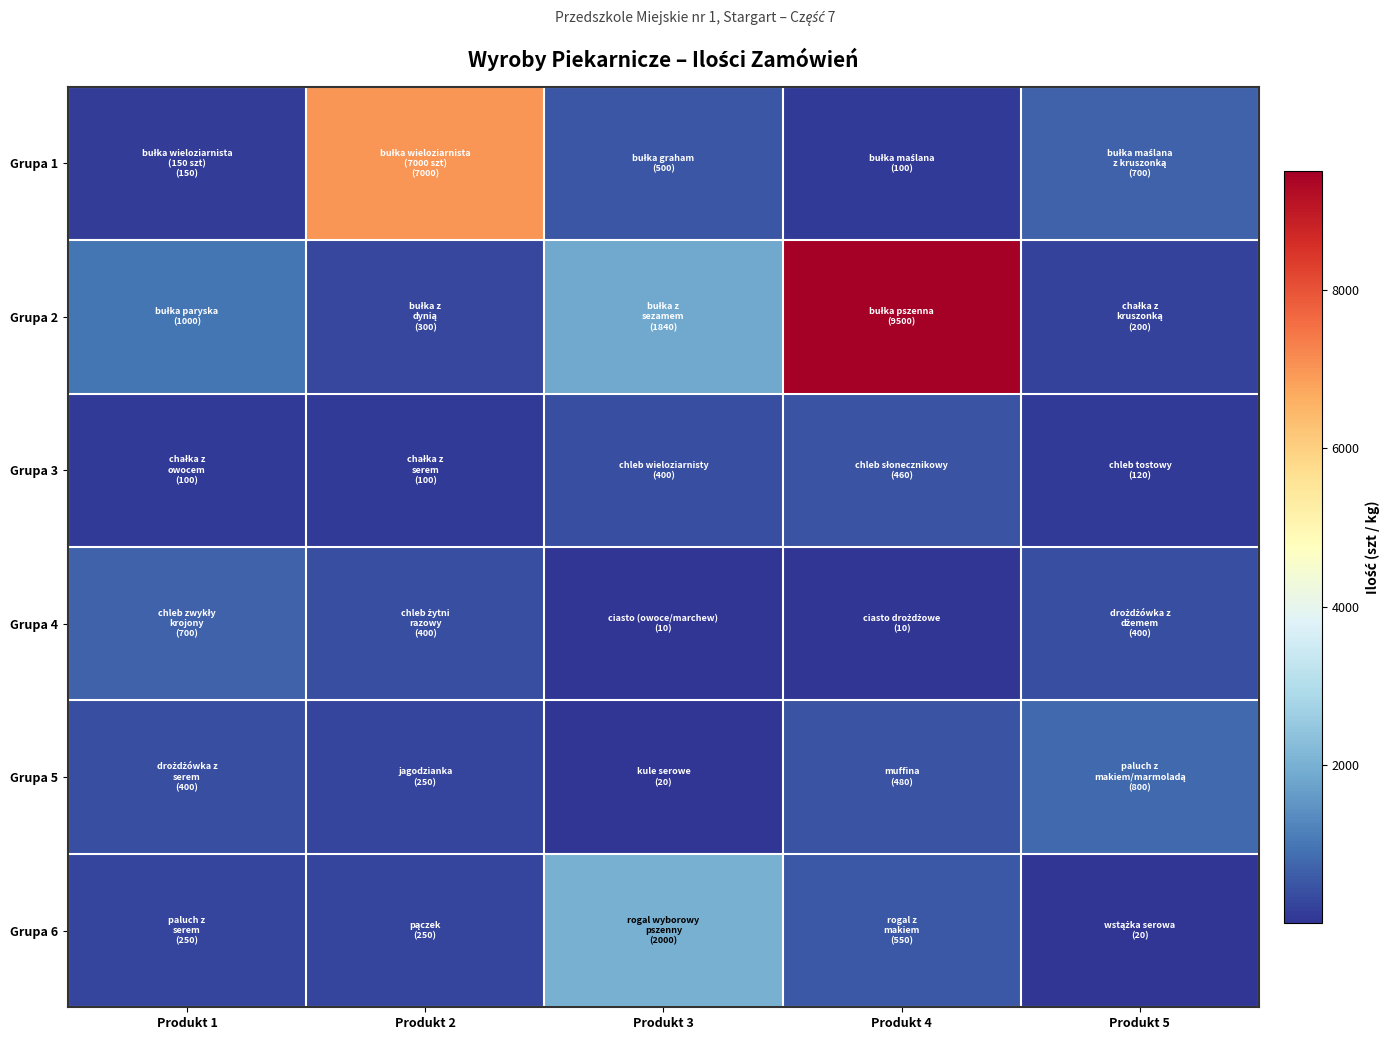

Reading right to left, extract all data points from this chart.

Grupa 1: Produkt 5=700	Produkt 4=100	Produkt 3=500	Produkt 2=7000	Produkt 1=150
Grupa 2: Produkt 5=200	Produkt 4=9500	Produkt 3=1840	Produkt 2=300	Produkt 1=1000
Grupa 3: Produkt 5=120	Produkt 4=460	Produkt 3=400	Produkt 2=100	Produkt 1=100
Grupa 4: Produkt 5=400	Produkt 4=10	Produkt 3=10	Produkt 2=400	Produkt 1=700
Grupa 5: Produkt 5=800	Produkt 4=480	Produkt 3=20	Produkt 2=250	Produkt 1=400
Grupa 6: Produkt 5=20	Produkt 4=550	Produkt 3=2000	Produkt 2=250	Produkt 1=250